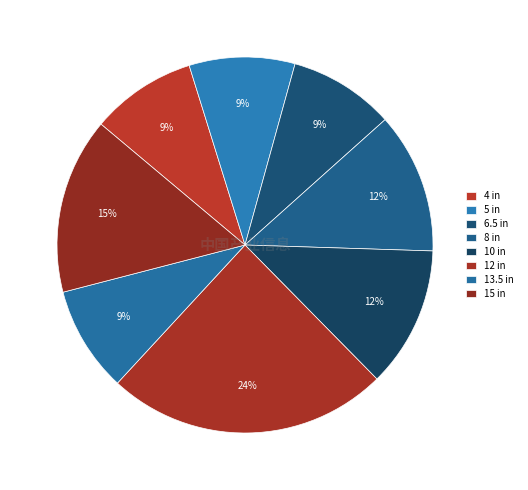

Is it true that 12 in is 31% of the pie?

False